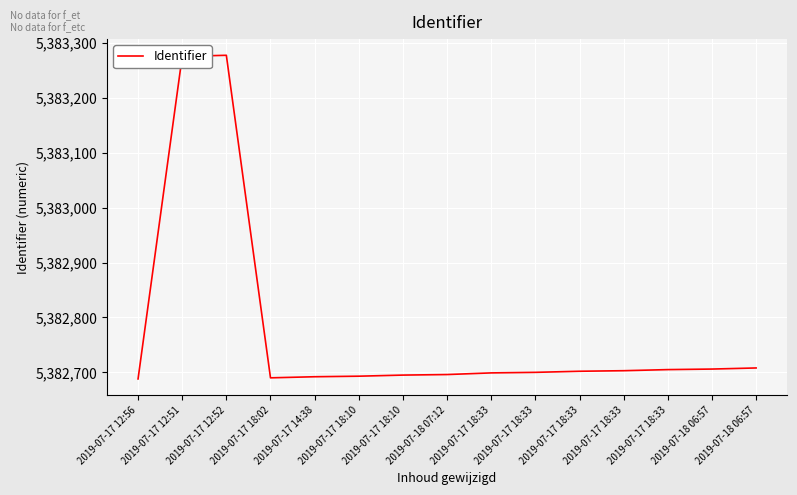

What is the label of the 15th point from the right?

2019-07-17 12:56